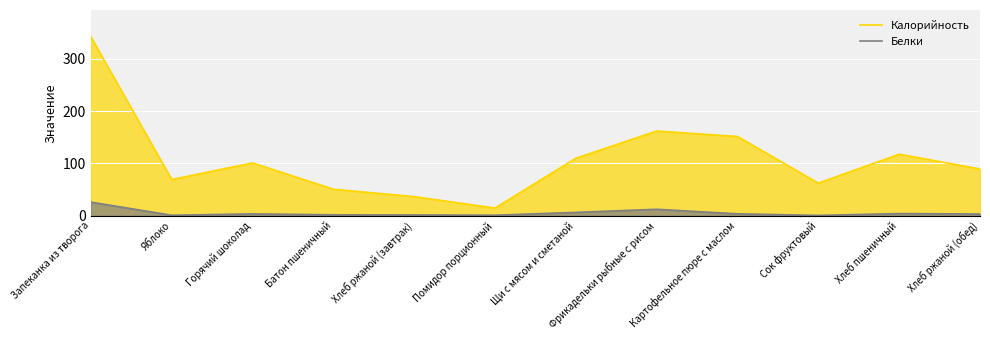

Which category has the highest value in the Калорийность series?

Запеканка из творога